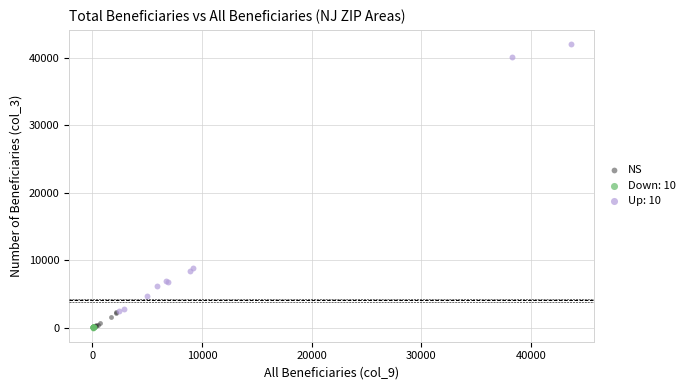

Which series has the widest spread of Y values?

Up: 10